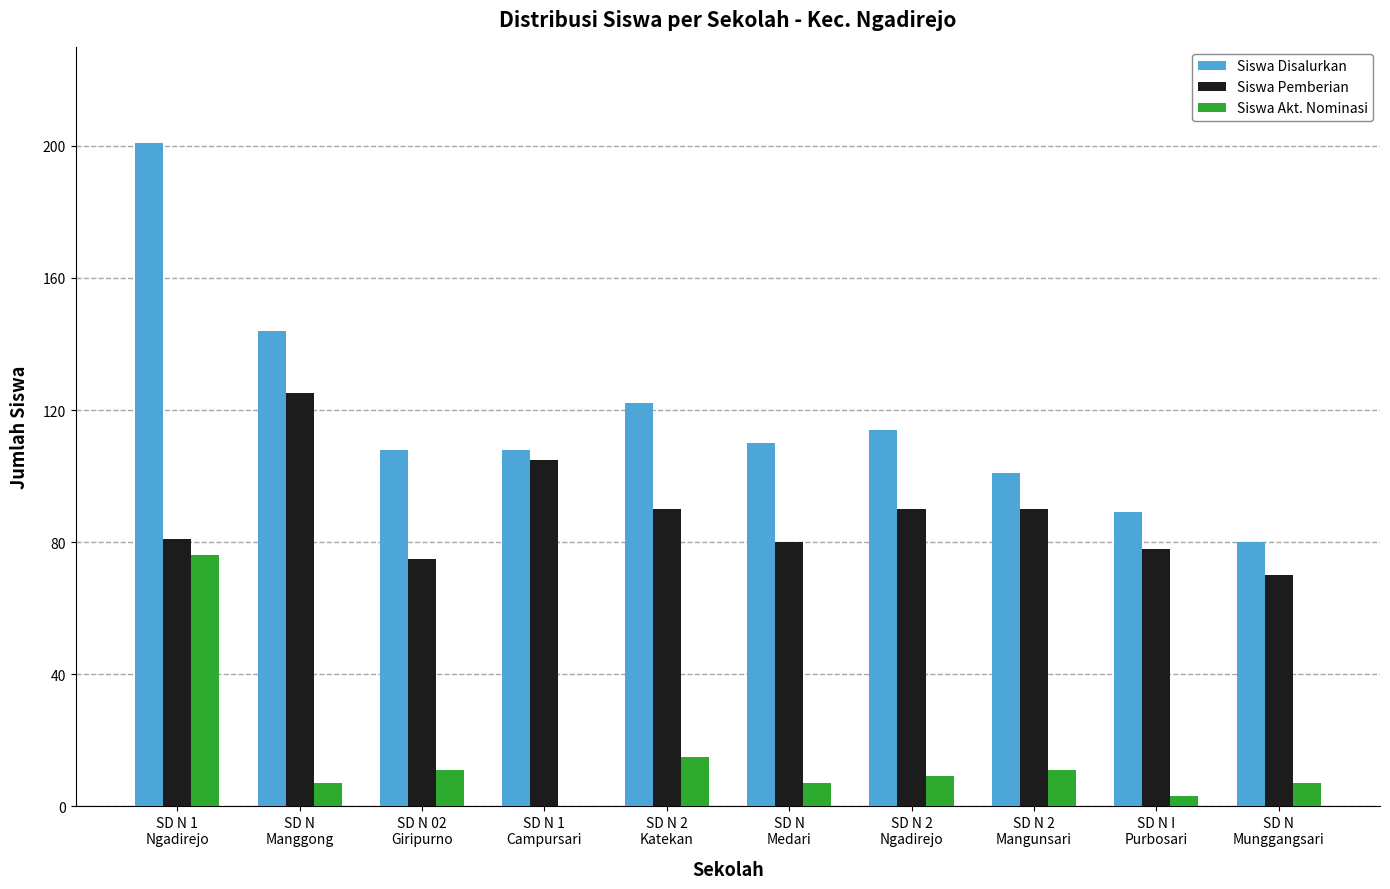

What is the highest value of the Siswa Pemberian series?

125